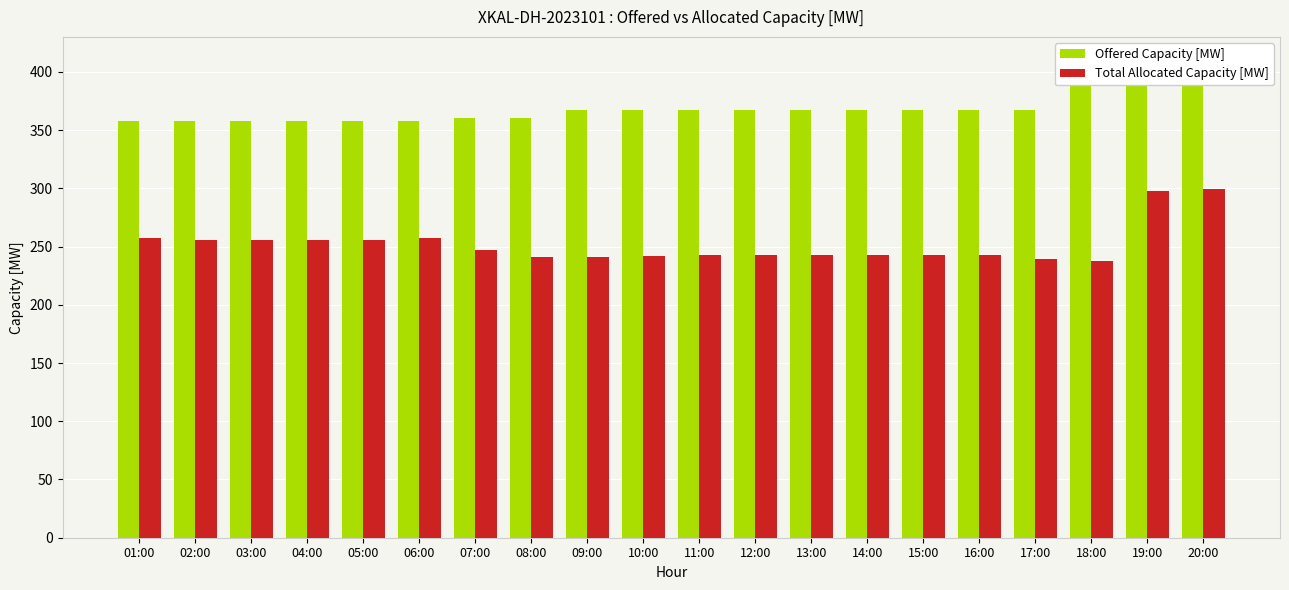

What is the value of the Offered Capacity [MW] bar at the 15th from the left?

367